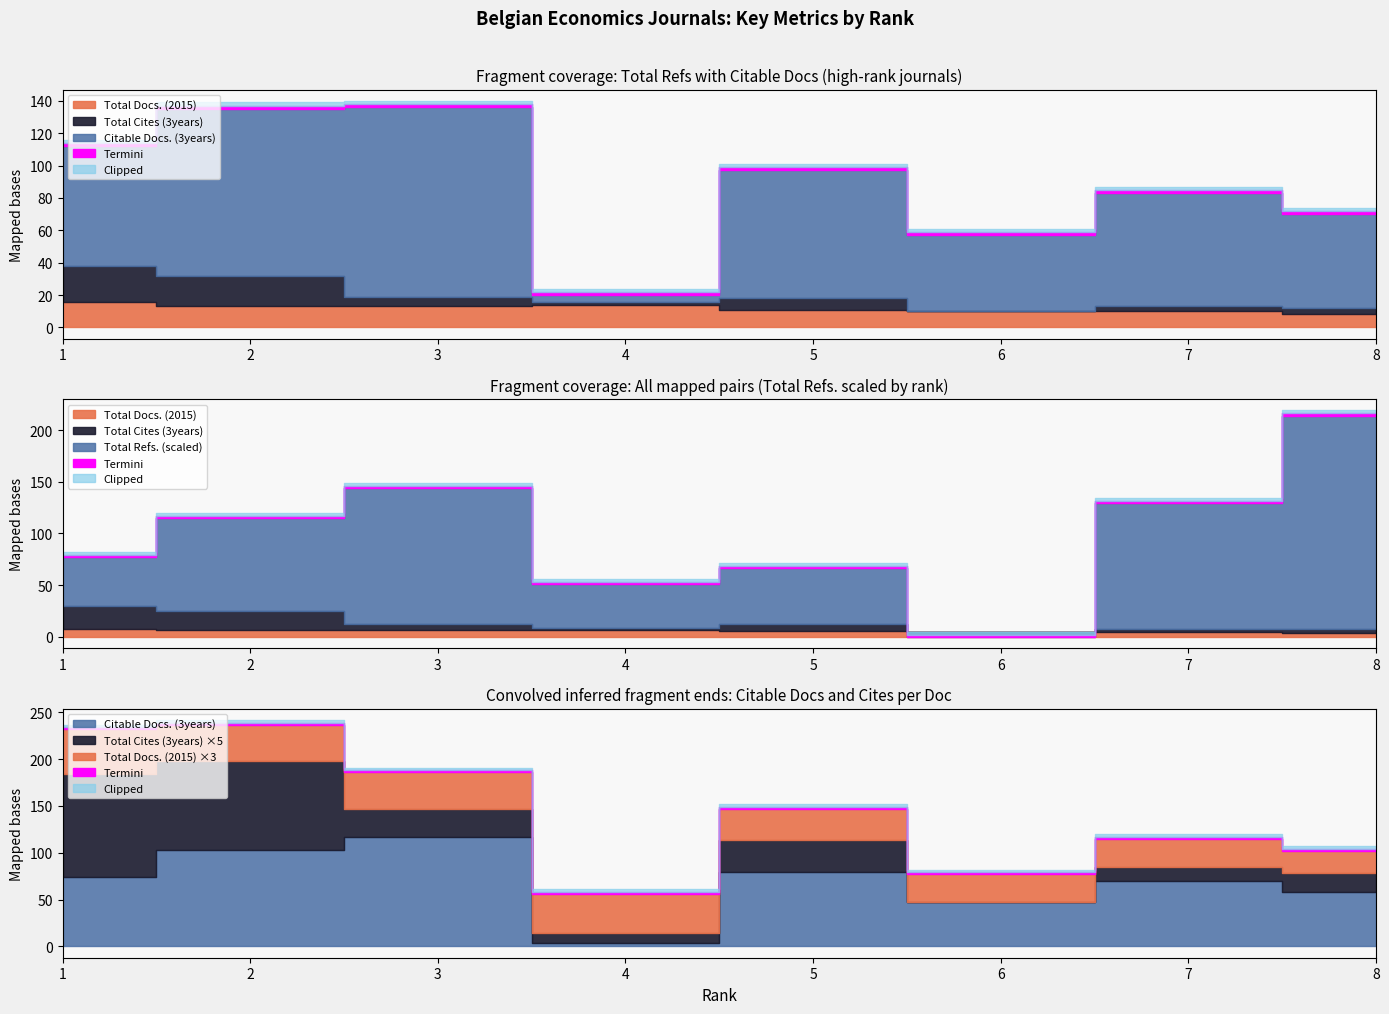

At which label does Total Docs. (2015) first exceed 13?

1